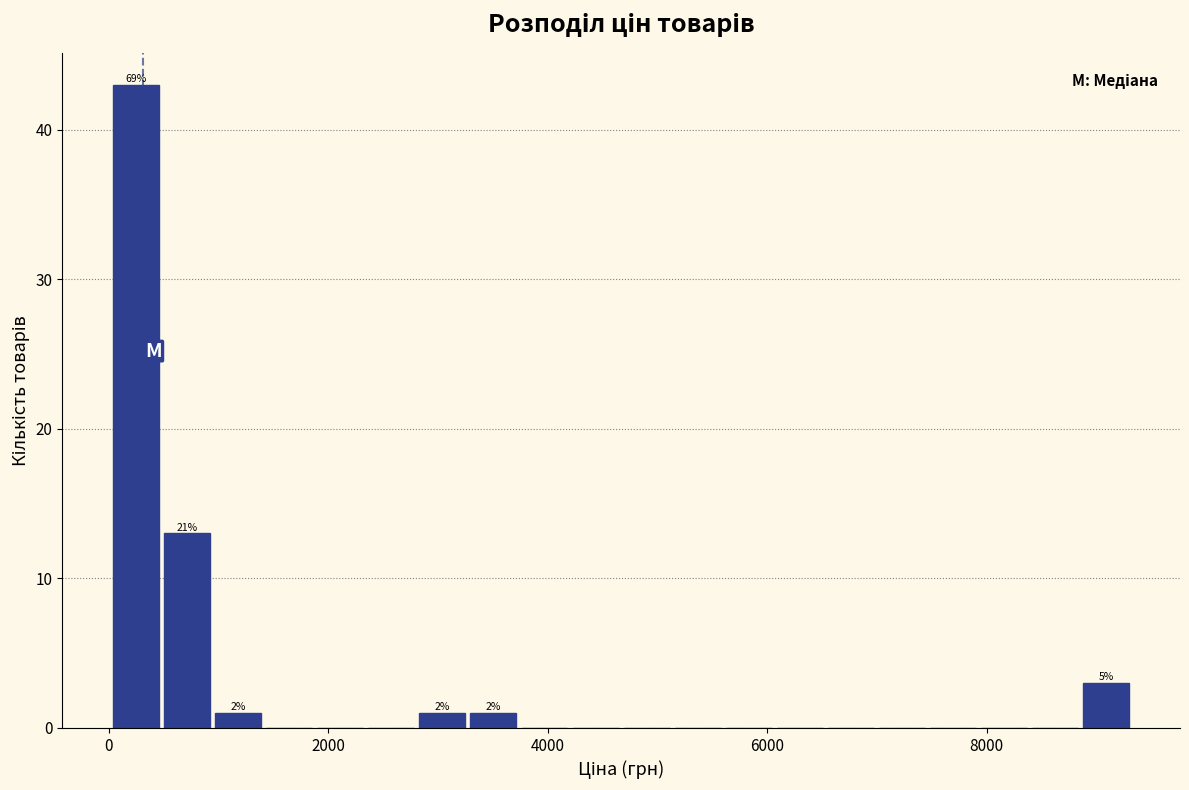

Around what value on the x-axis is the tallest bar? Give the approximate position of its centre, as read against the axis.

200